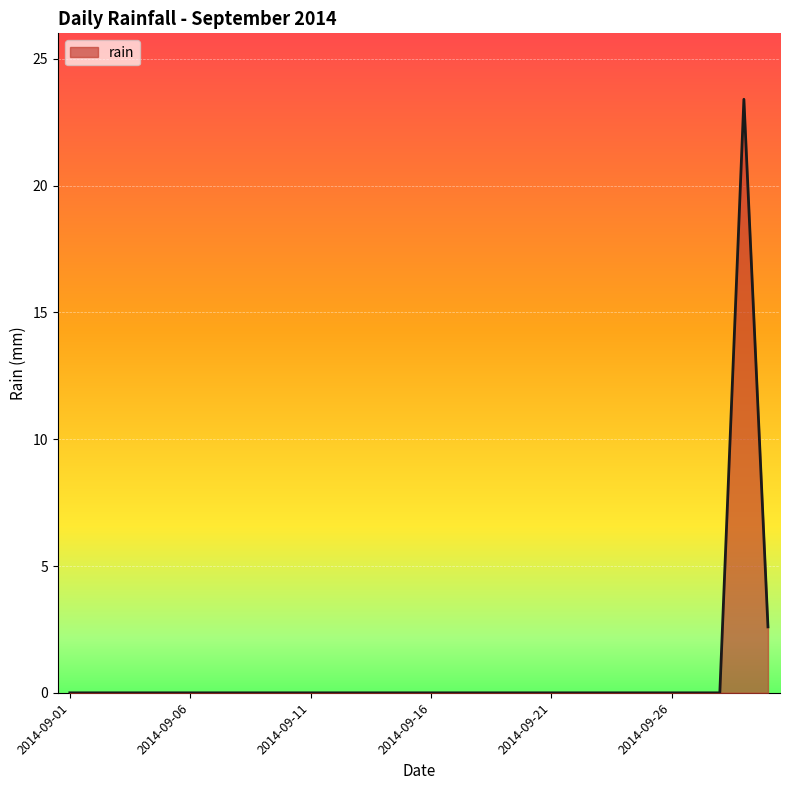

What is the greatest value displayed?

23.4